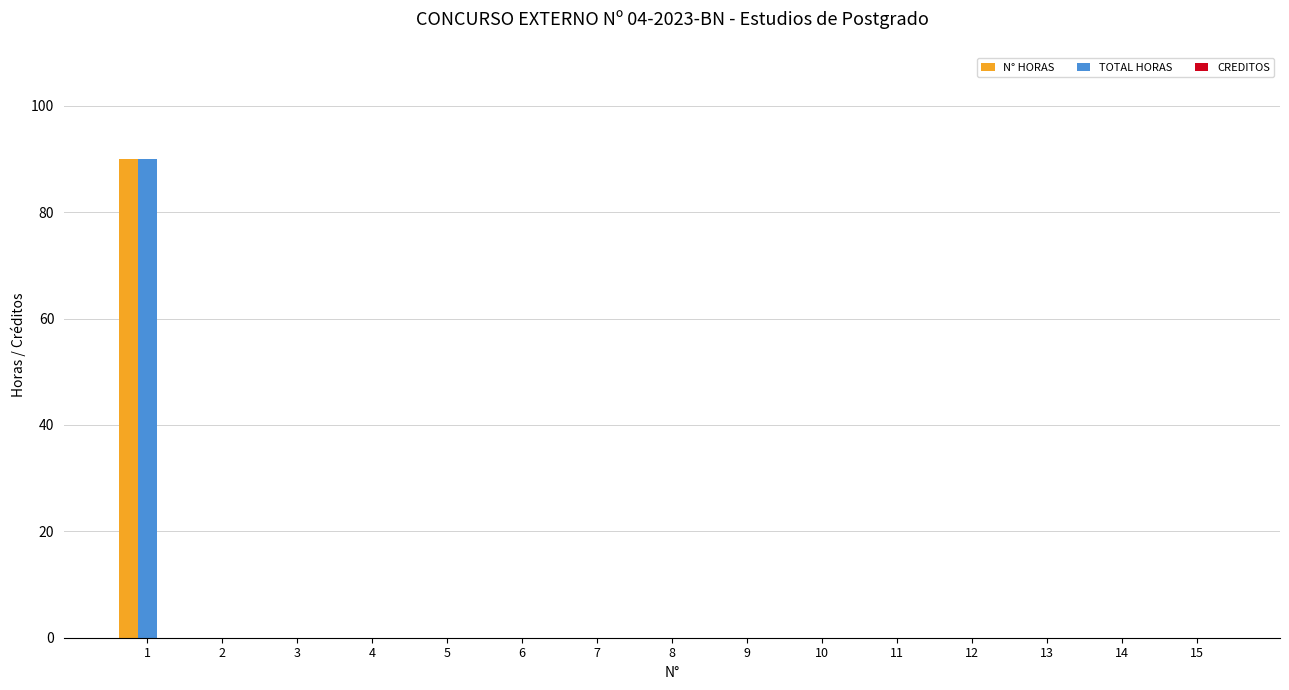

What is the highest value of the TOTAL HORAS series?

90